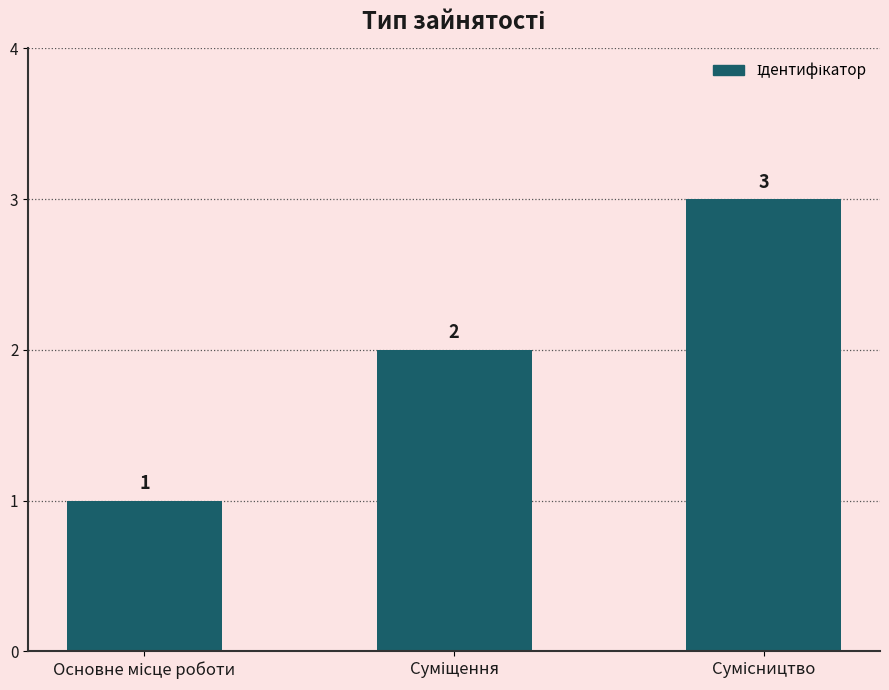

What is the maximum value shown in the chart?

3